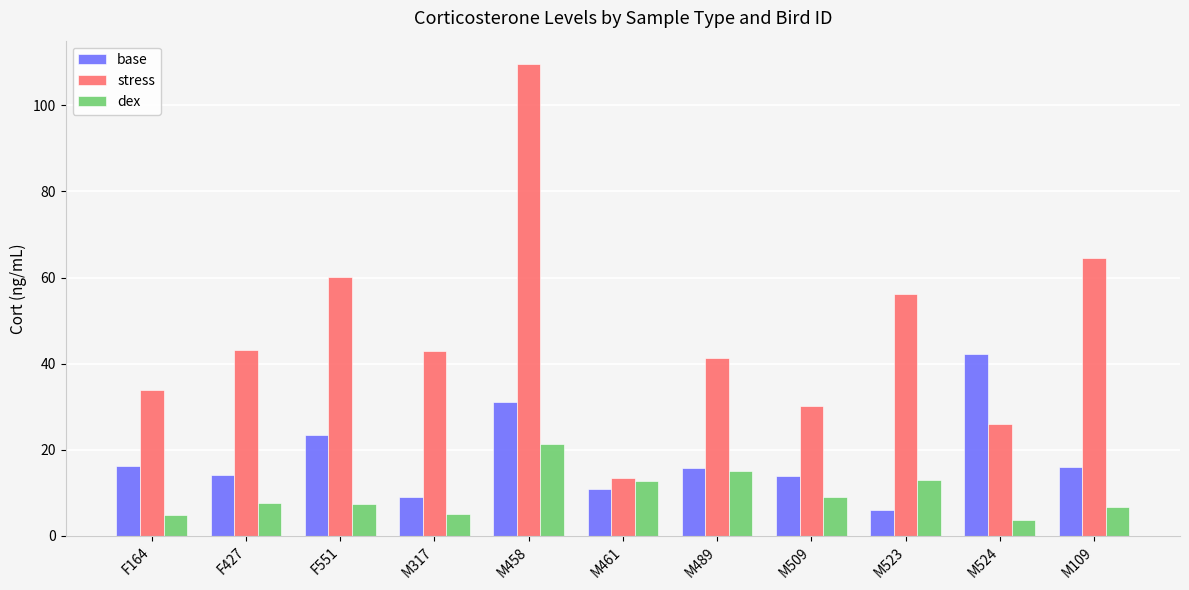

At F551, list the series in order from smallest to largest.

dex, base, stress